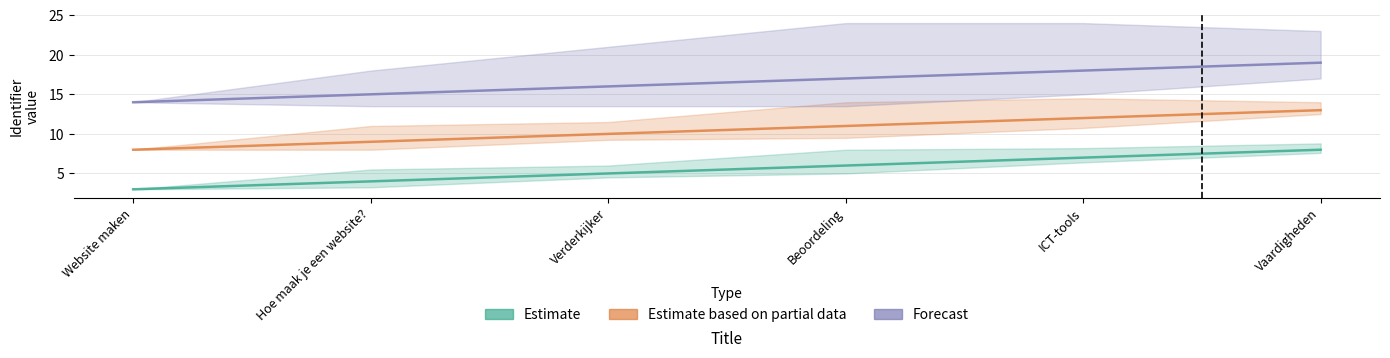

Rank the series by their average value, from lowest to highest.

Estimate, Estimate based on partial data, Forecast